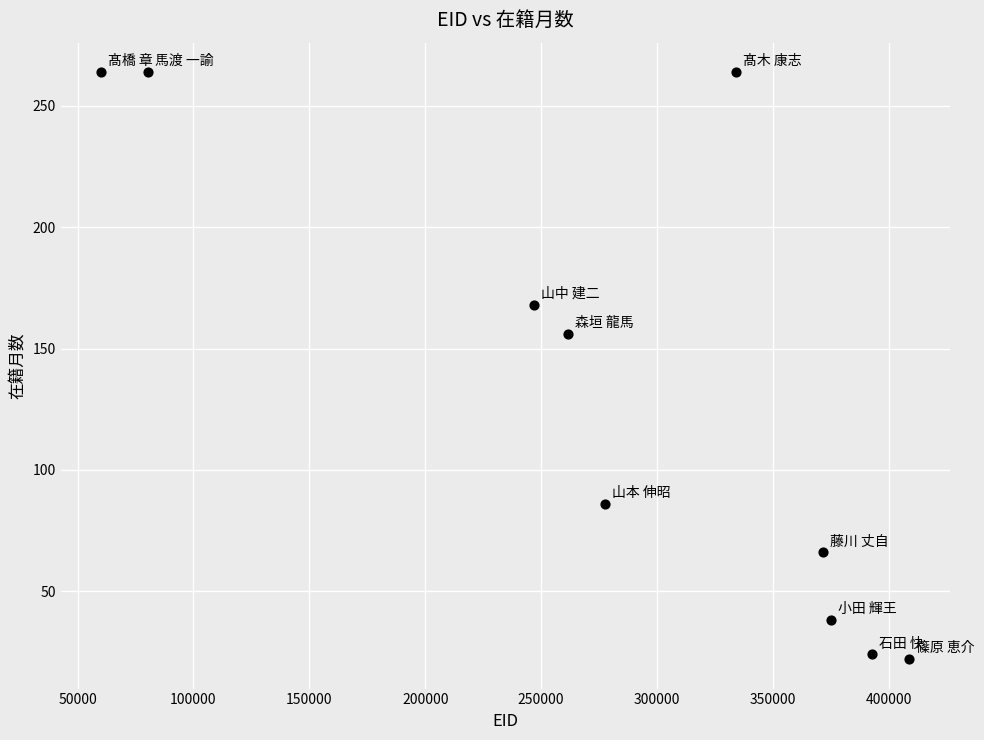

What is the range of X values (max minus min)?

348721